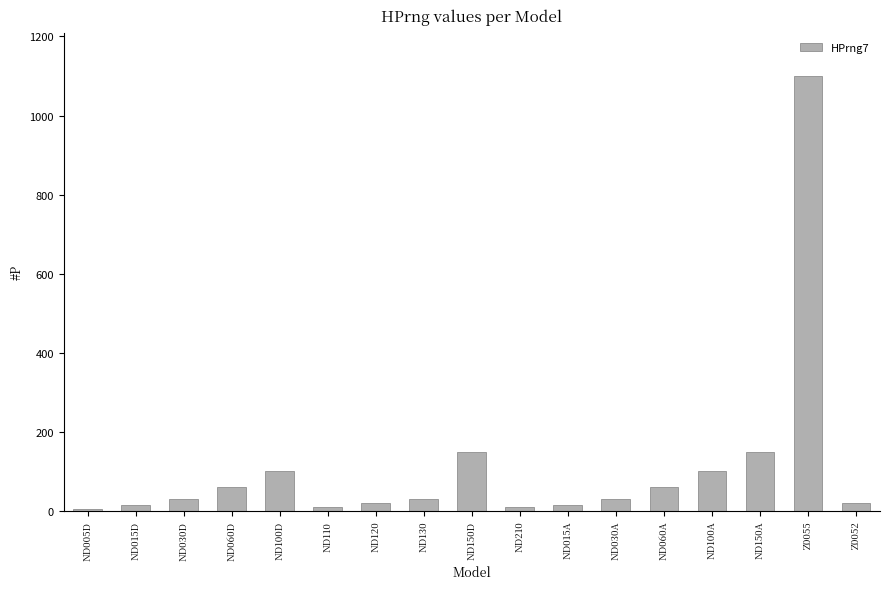

What is the greatest value displayed?

1100